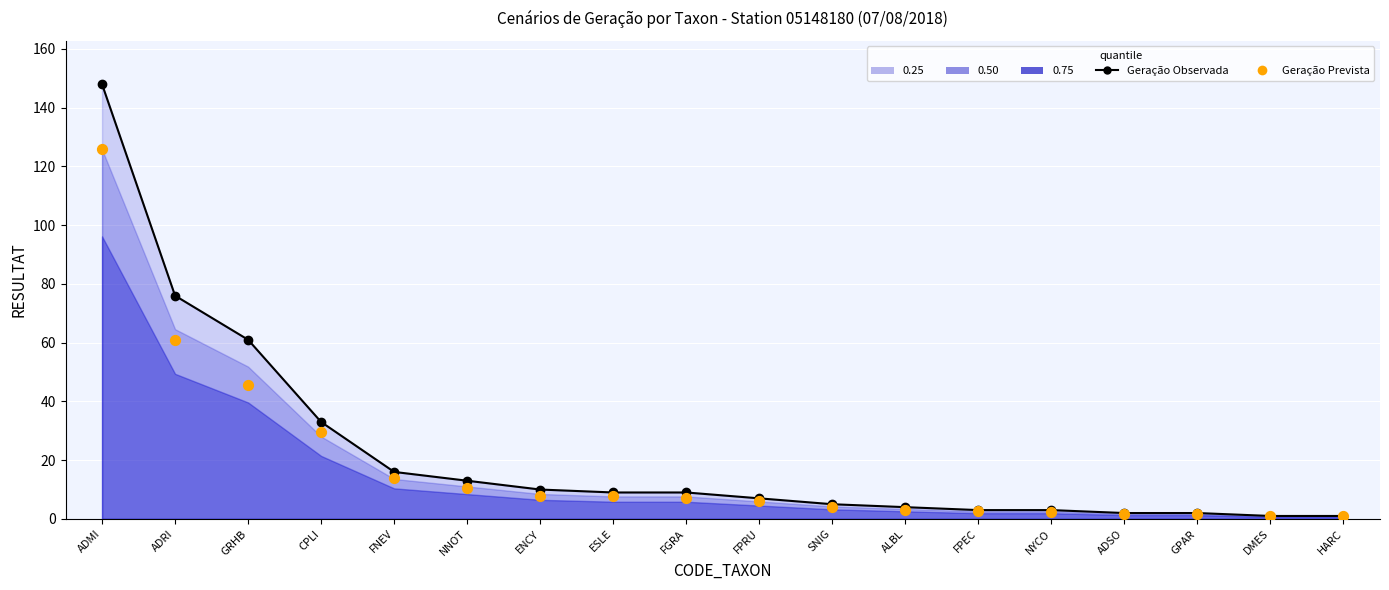

Which series has the largest total across all categories?

Geração Observada